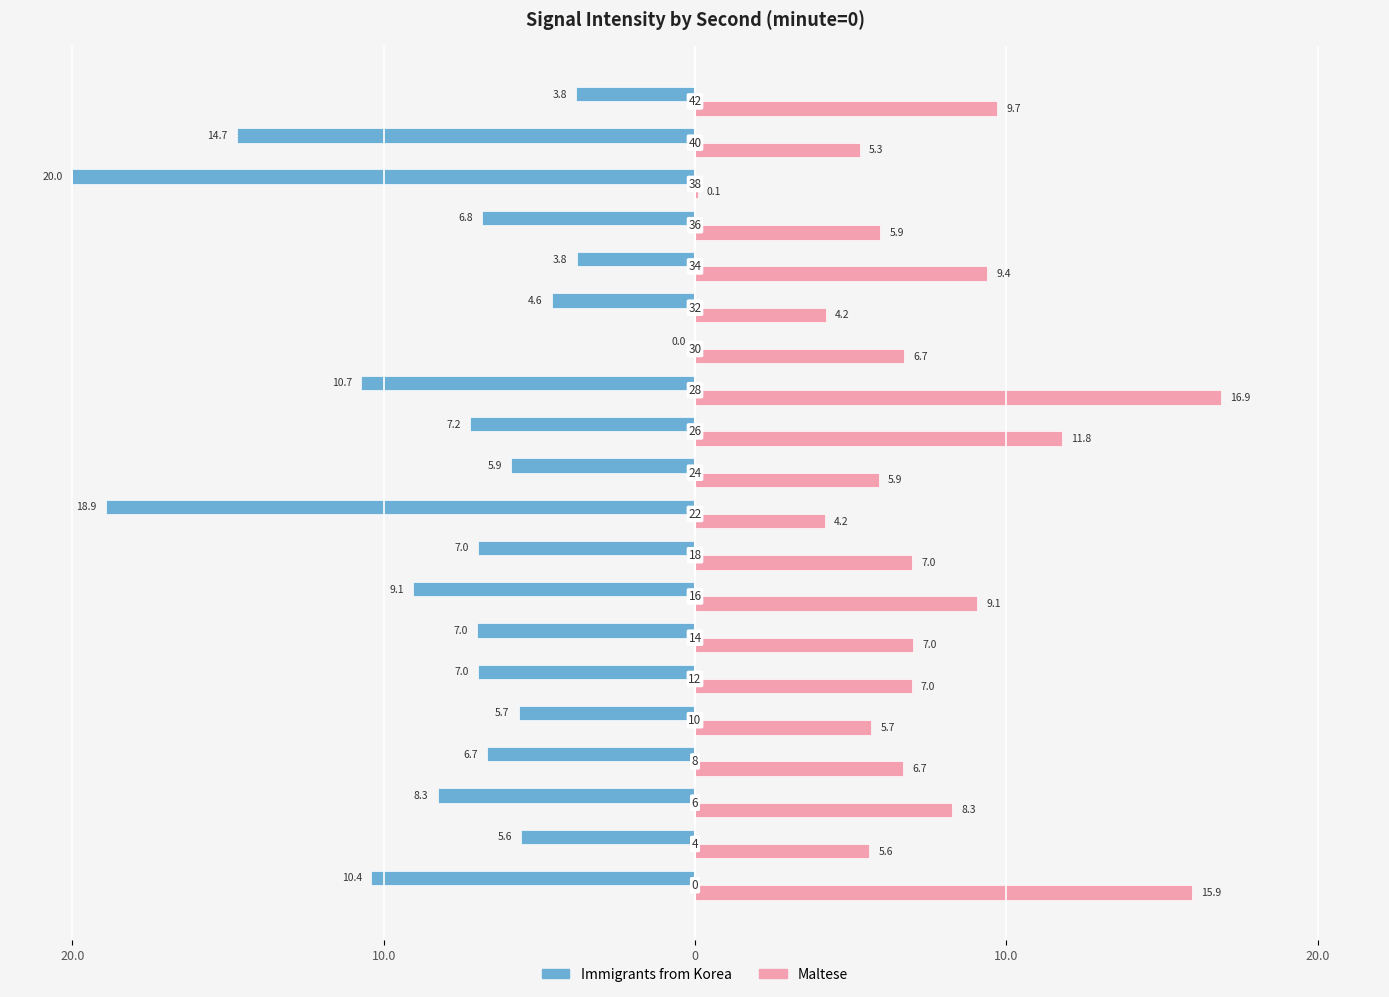

What are all the series names shown in the legend?

Immigrants from Korea, Maltese